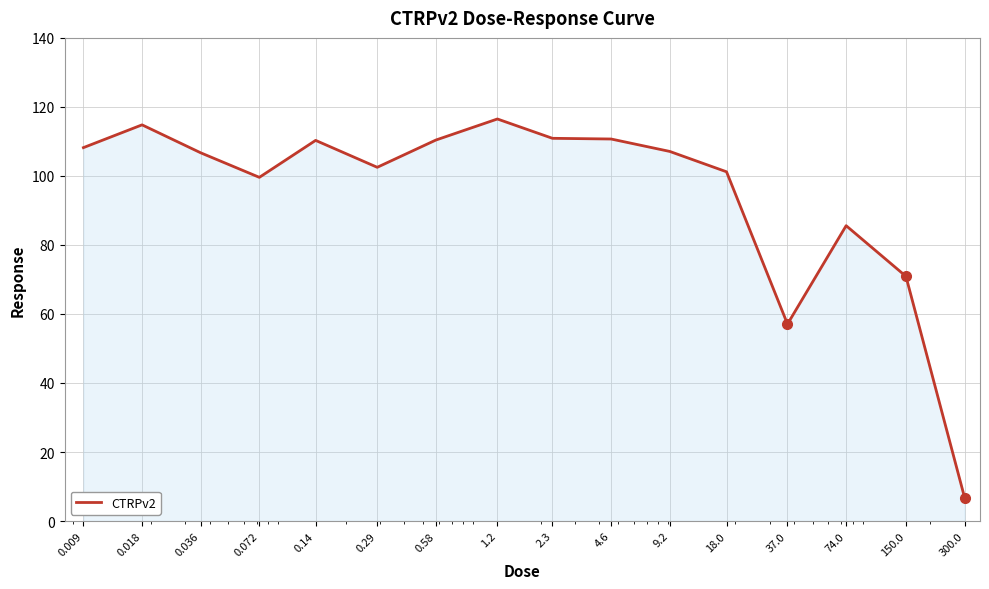

What is the maximum value shown in the chart?

116.5